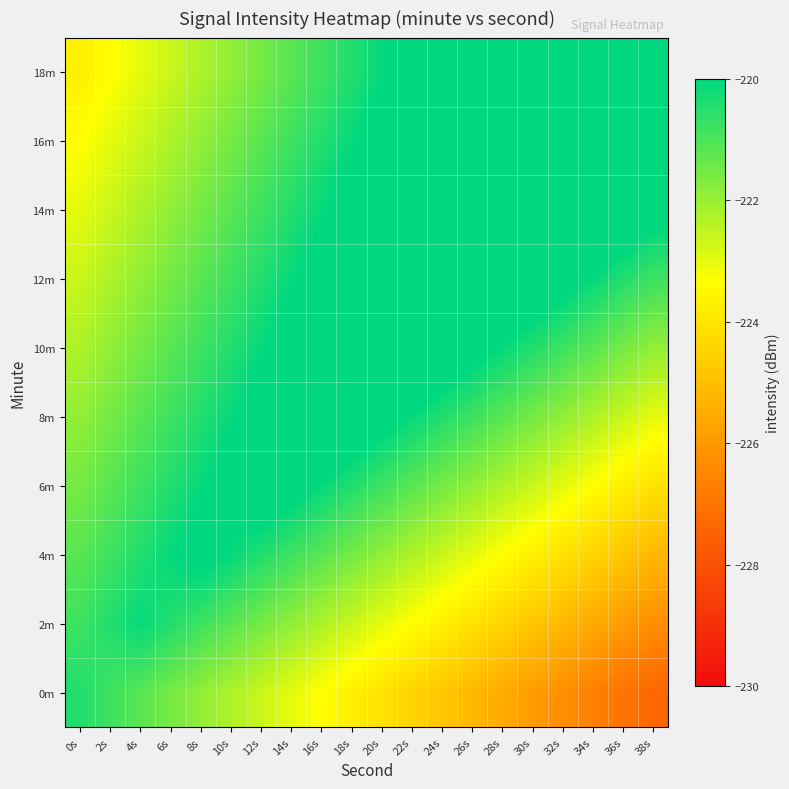

What is the difference between the highest and lowest values at 6s?

2.5